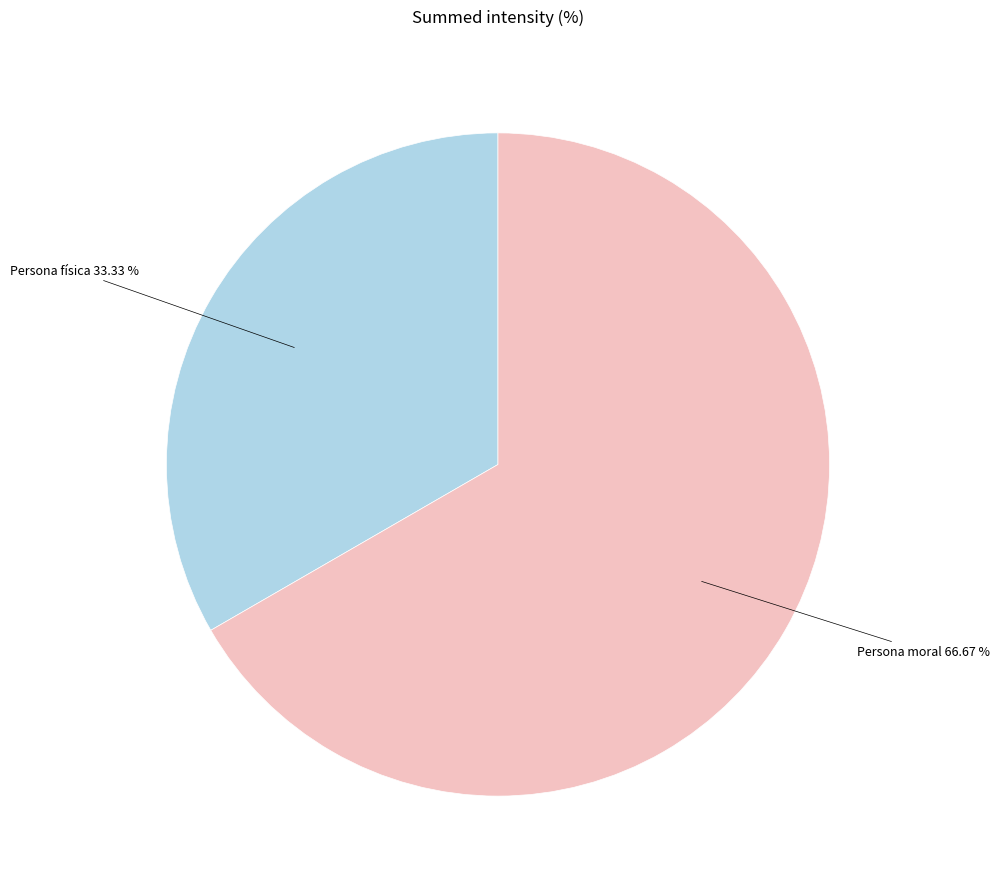

How many slices are in this pie chart?

2